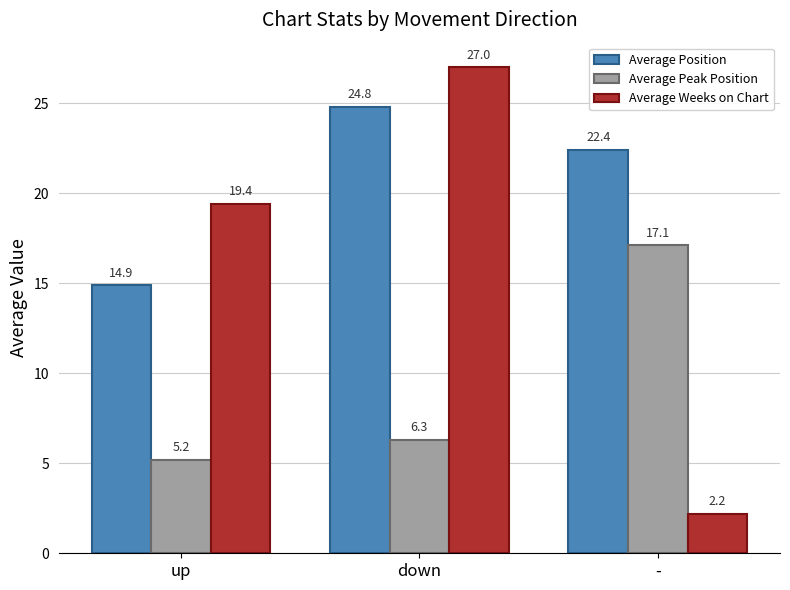

What is the difference between the highest and lowest values at up?

14.2